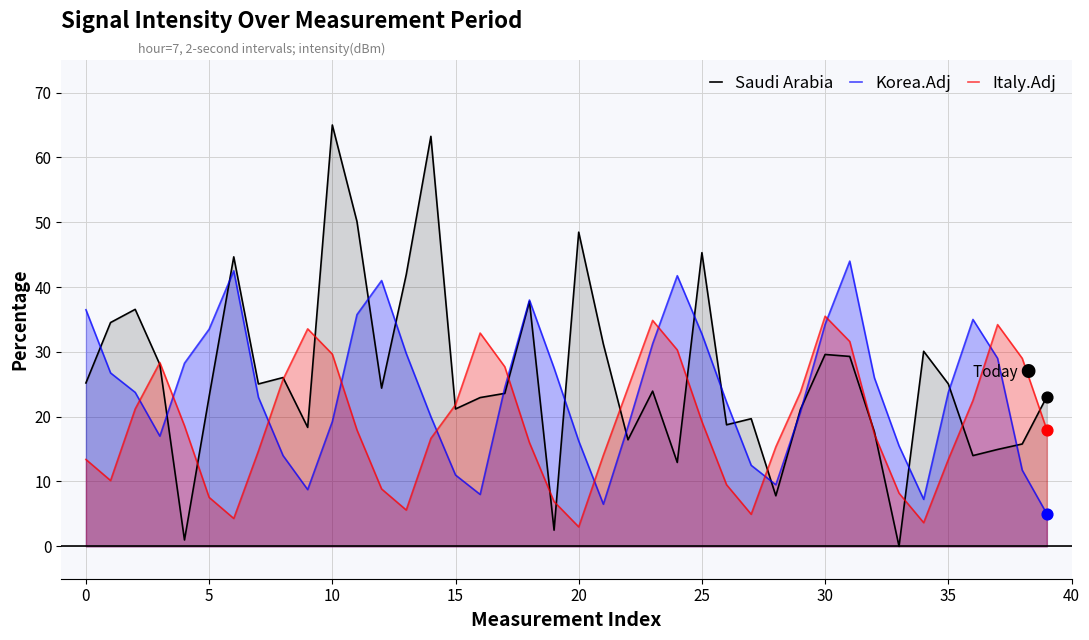

What is the total value across all series at 5?

64.1